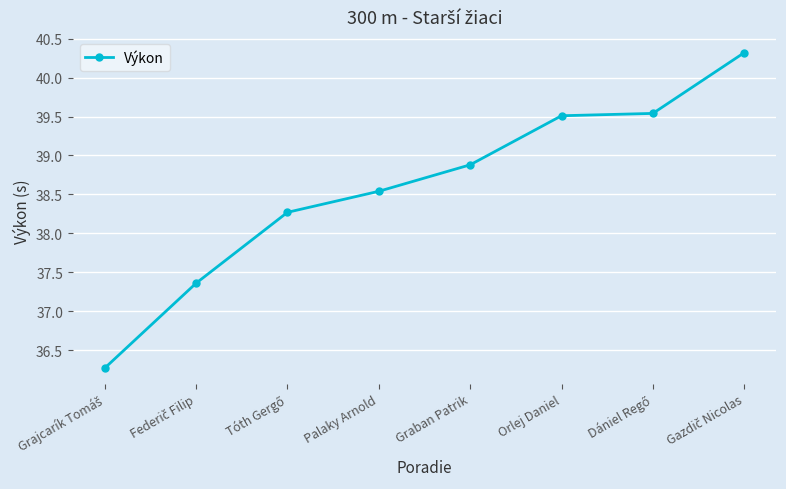

What is the value of the 1st point from the left?

36.3